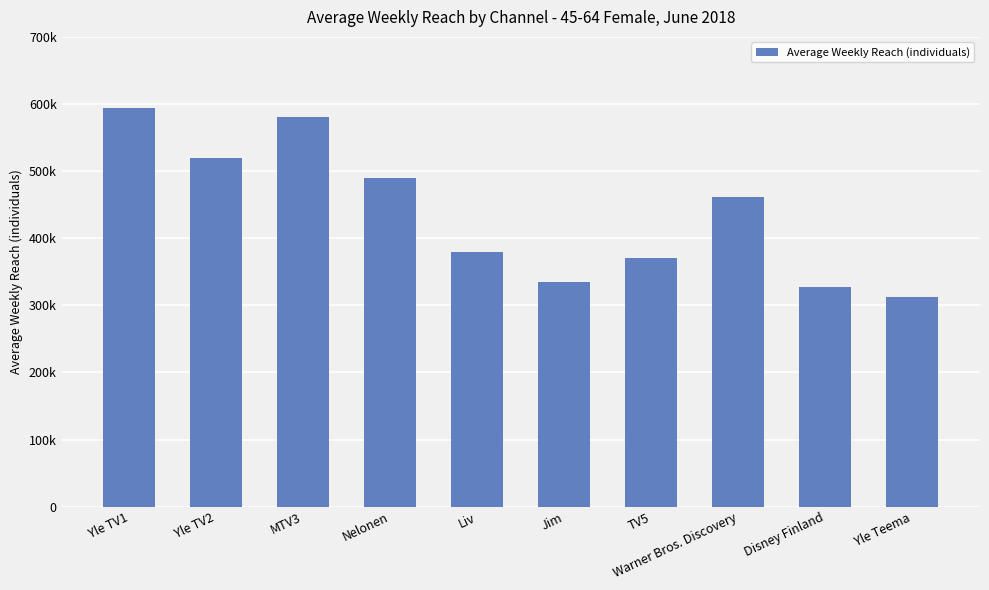

Does the chart contain any negative values?

No